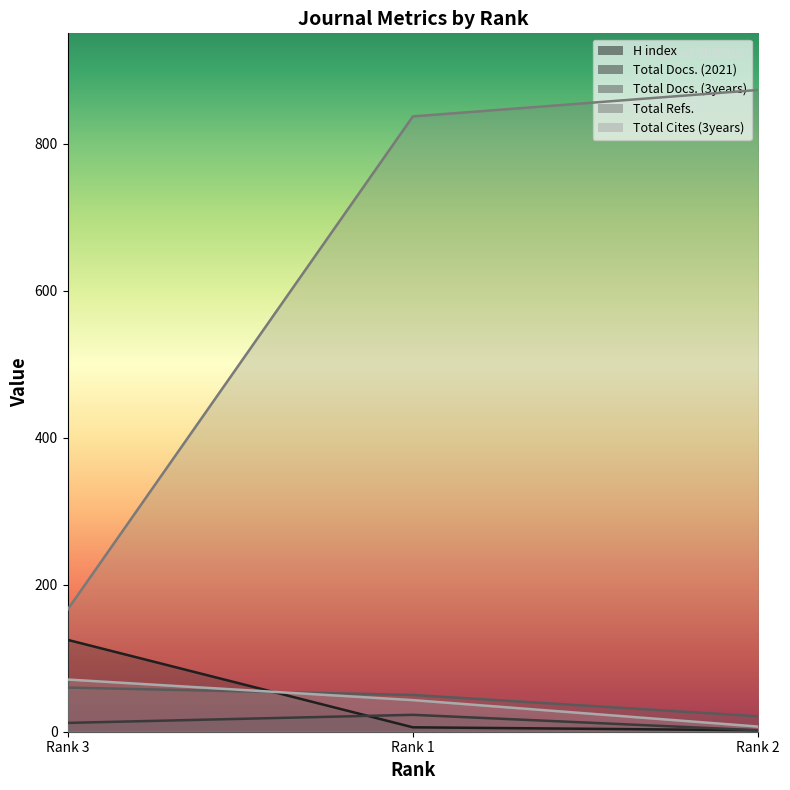

List the labels in order of Total Cites (3years) value, largest first.

Rank 3, Rank 1, Rank 2